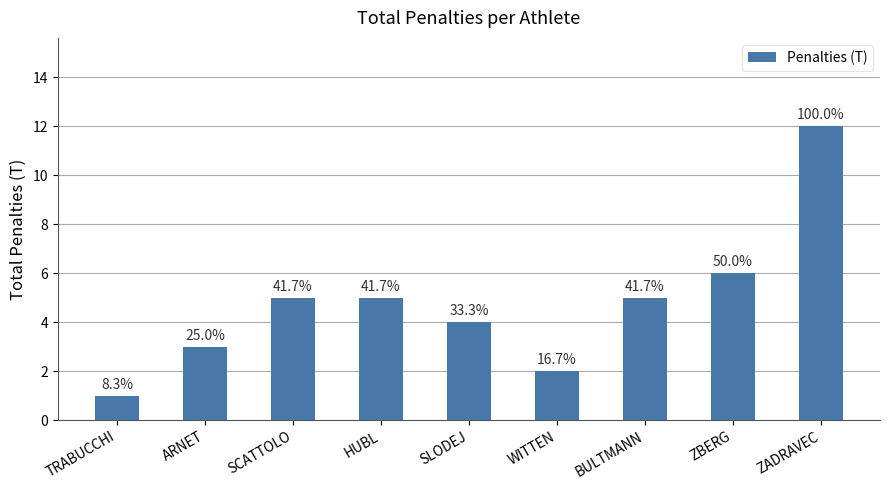

Approximately how many times larger is the value at ARNET compared to WITTEN?

1.5